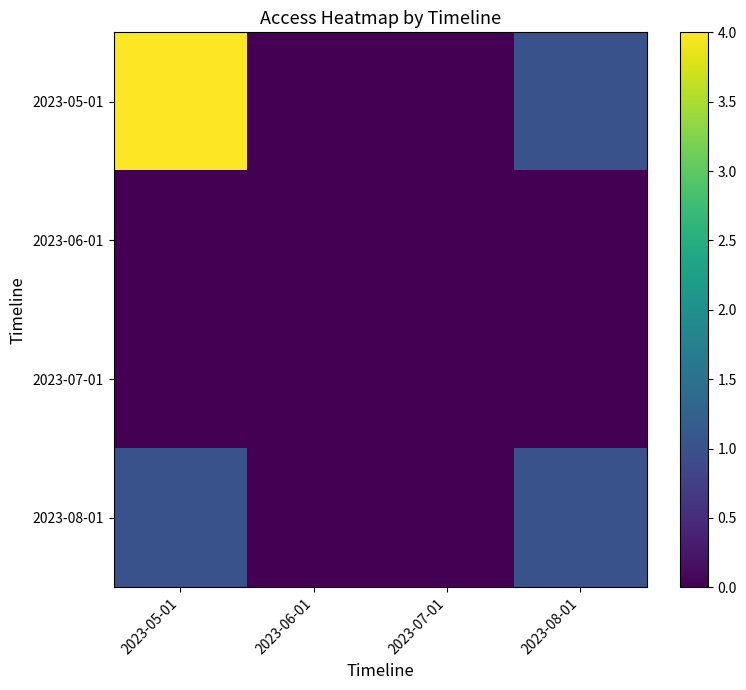

Reading right to left, extract all data points from this chart.

2023-05-01: 2023-08-01=1	2023-07-01=0	2023-06-01=0	2023-05-01=4
2023-06-01: 2023-08-01=0	2023-07-01=0	2023-06-01=0	2023-05-01=0
2023-07-01: 2023-08-01=0	2023-07-01=0	2023-06-01=0	2023-05-01=0
2023-08-01: 2023-08-01=1	2023-07-01=0	2023-06-01=0	2023-05-01=1